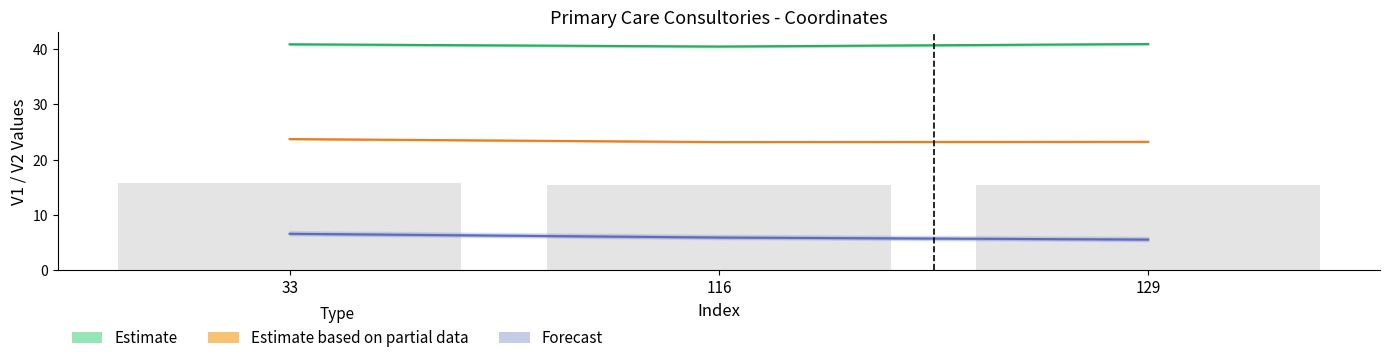

Which category has the lowest value across all series?

129